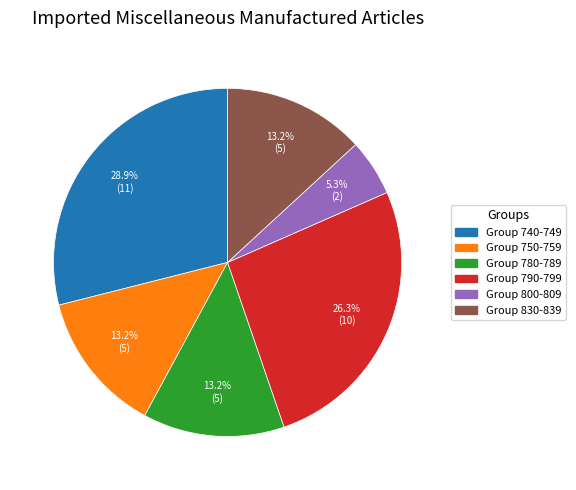

What is the largest slice in the pie chart?

Group 740-749